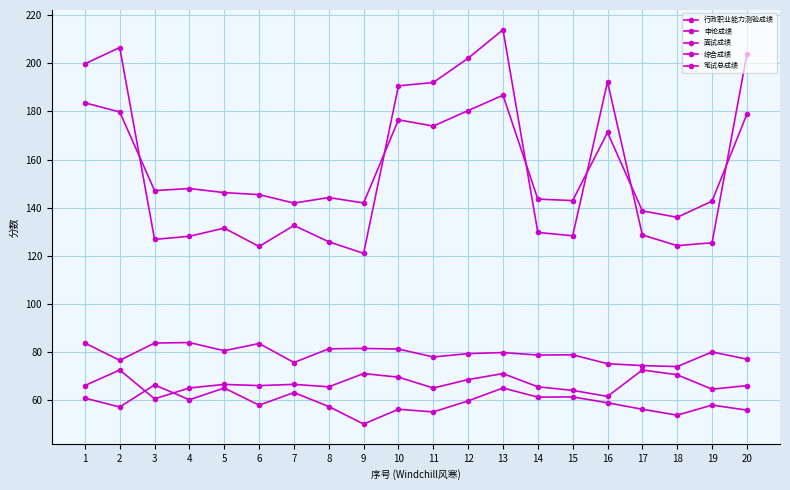

What is the total value across all series at 7?

479.7